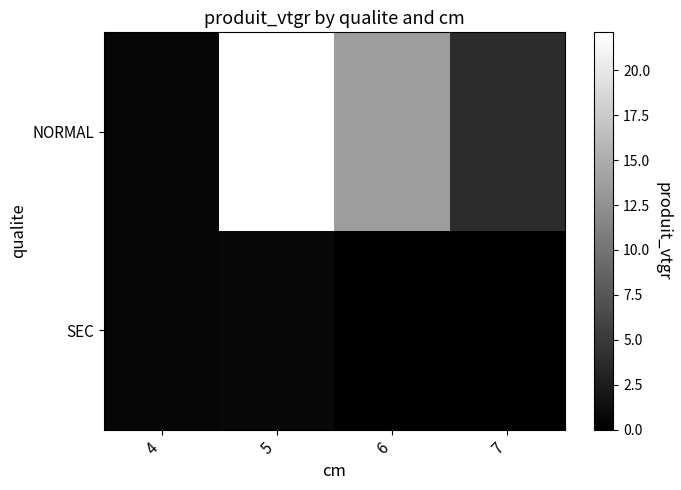

Which category has the highest value across all series?

5